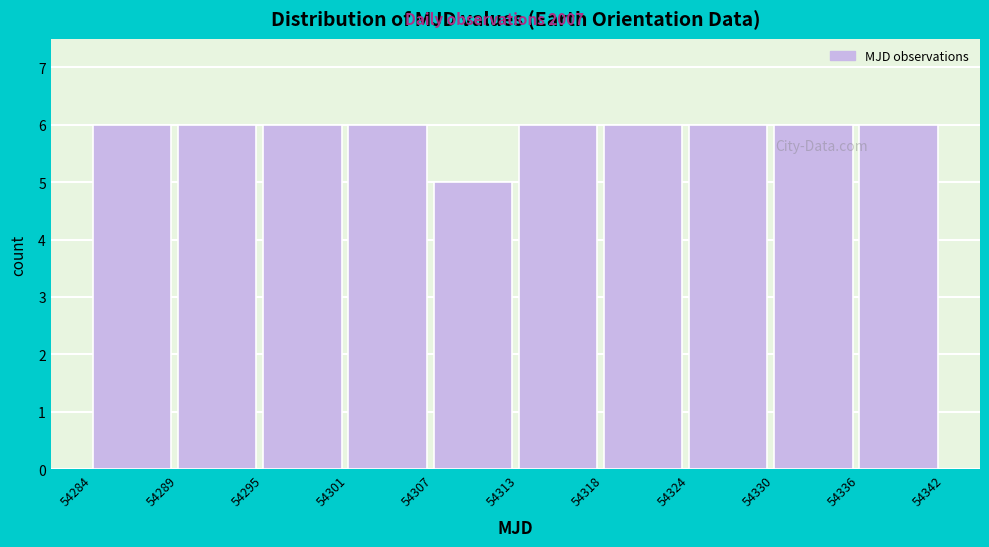

Reading left to right, list all the values displayed in this chart.

54284=6	54289=6	54295=6	54301=6	54307=5	54313=6	54318=6	54324=6	54330=6	54336=6